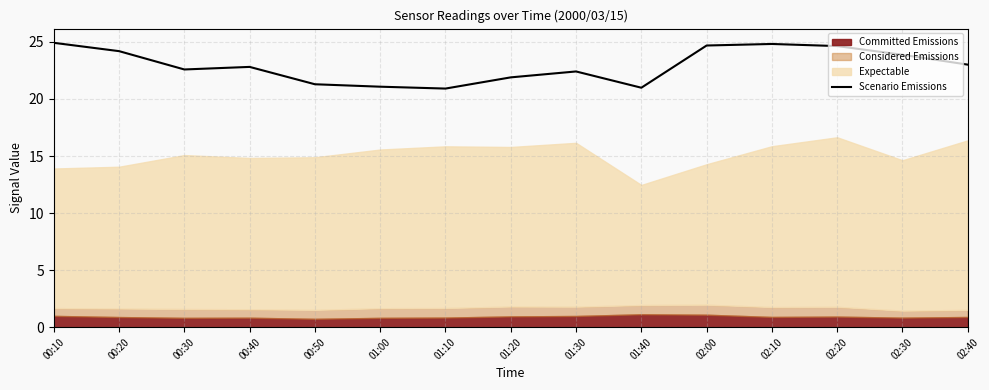

True or false: Scenario Emissions has a value of 42.8 at 00:20.

False